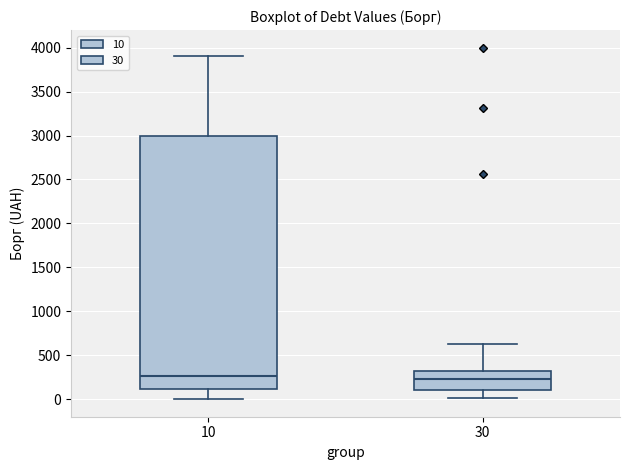

Where is the upper edge of the box at x = 30 on the y-axis? The values are not printed on the chart, so give them approximately, as read against the axis.

300